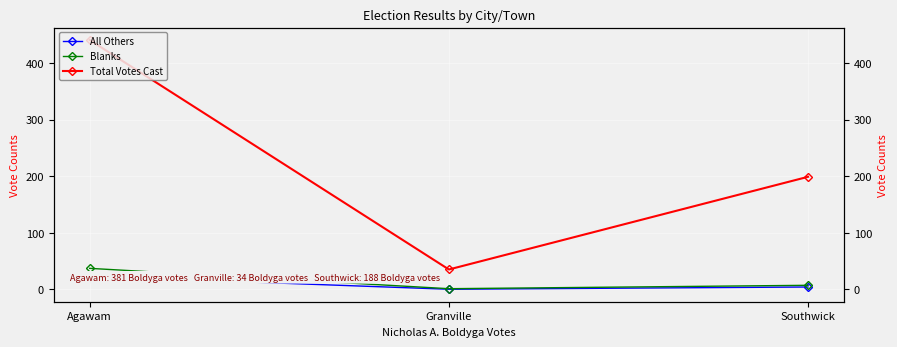

True or false: Total Votes Cast has a value of 11 at Granville.

False